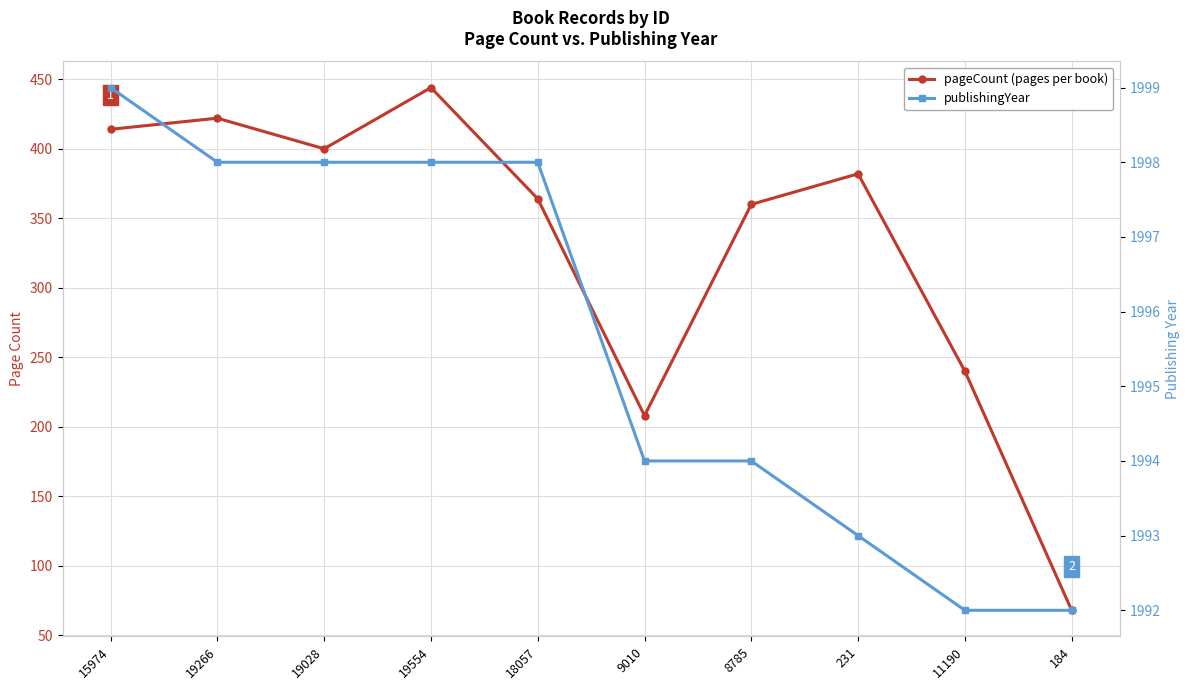

What are all the series names shown in the legend?

pageCount, publishingYear